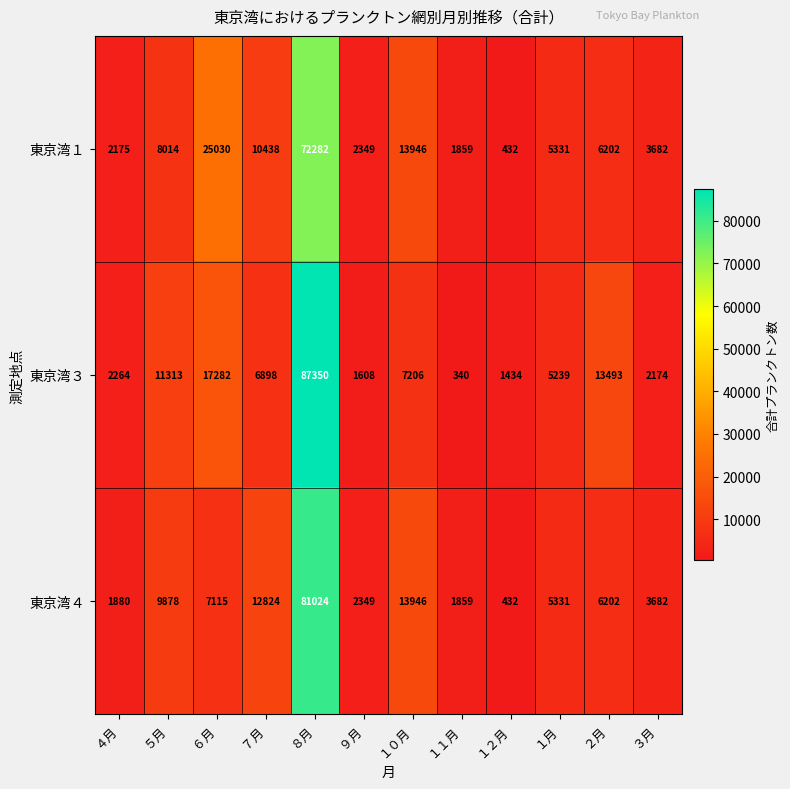

How many distinct data groups are displayed?

3